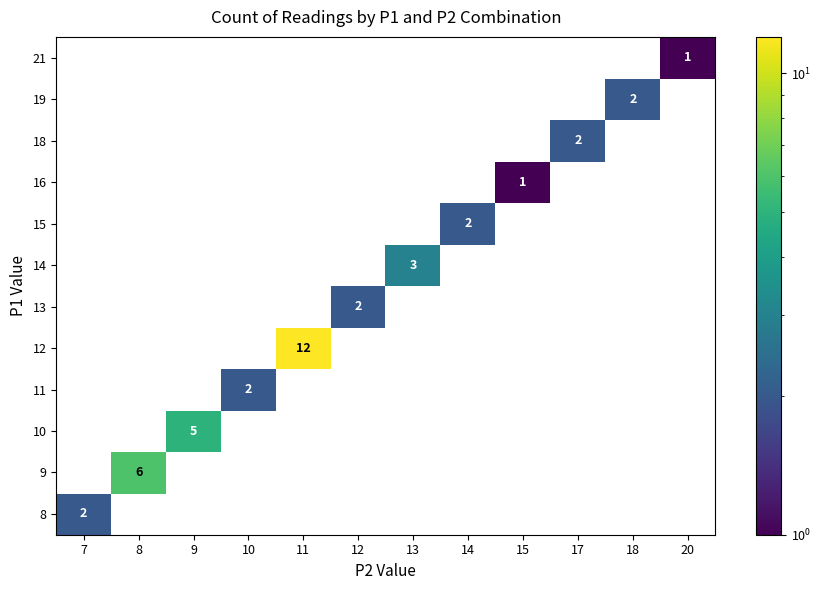

How many 11 values are between 0 and 1?

11